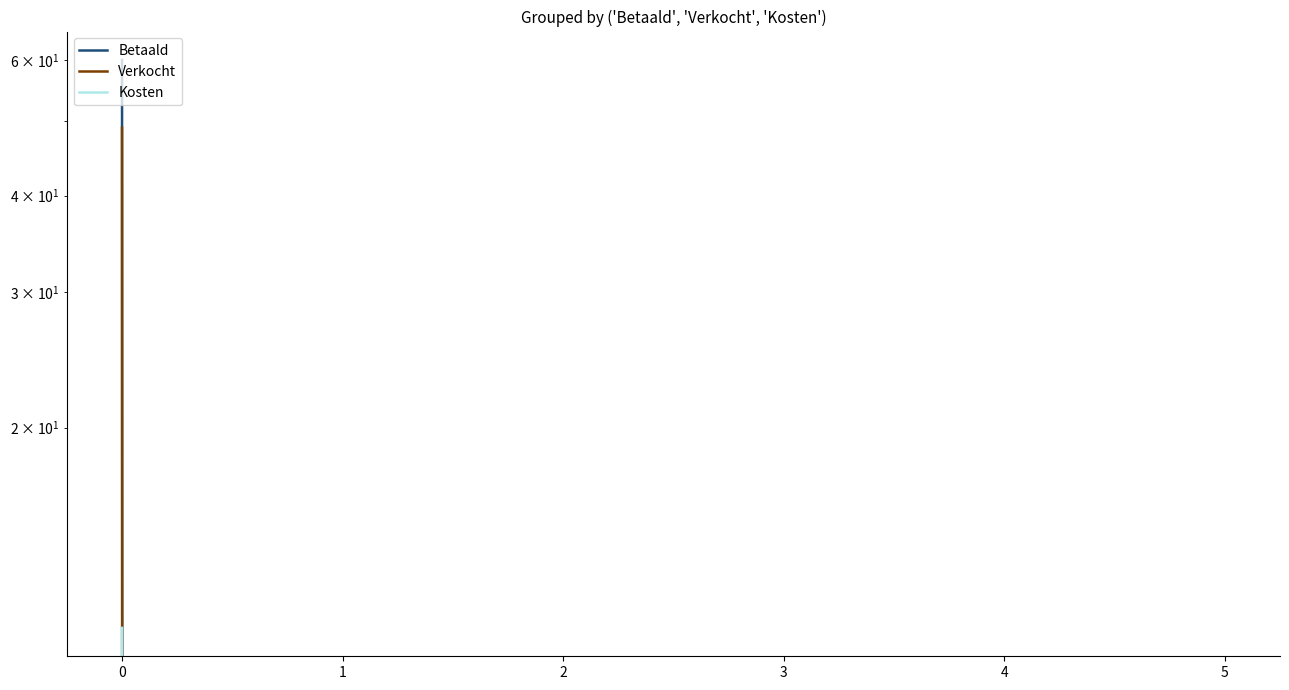

At 4, list the series in order from smallest to largest.

Betaald, Verkocht, Kosten